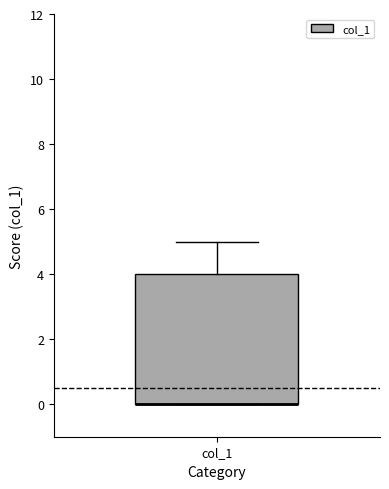

Transcribe this box plot: give where the median line is, the range the box spans, and where the two whiskers end, as read against the y-axis. The values are not printed on the chart, so give them approximately, as read against the axis.

median 0 (drawn on the box's lower edge), box 0 to 4, whiskers 0 to 5